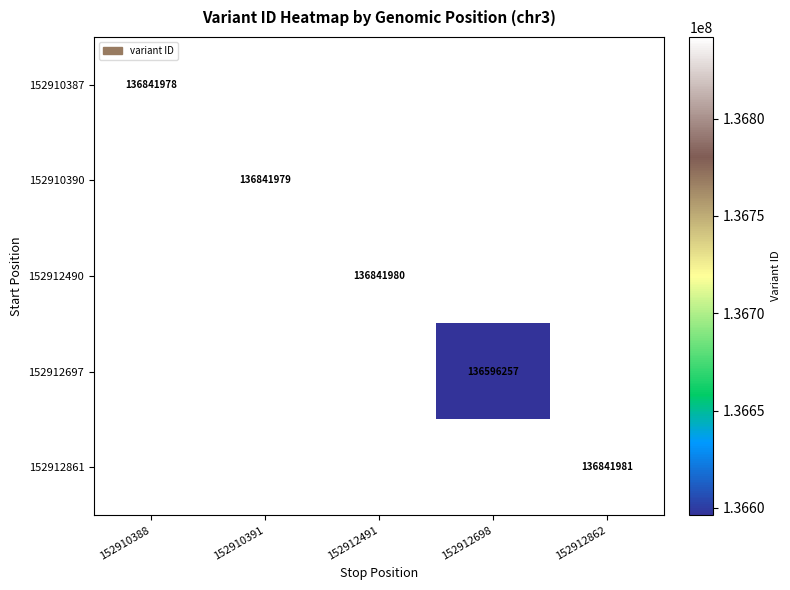

Is the value of 152912861 at 152912862 greater than the value of 152910390 at 152910391?

Yes